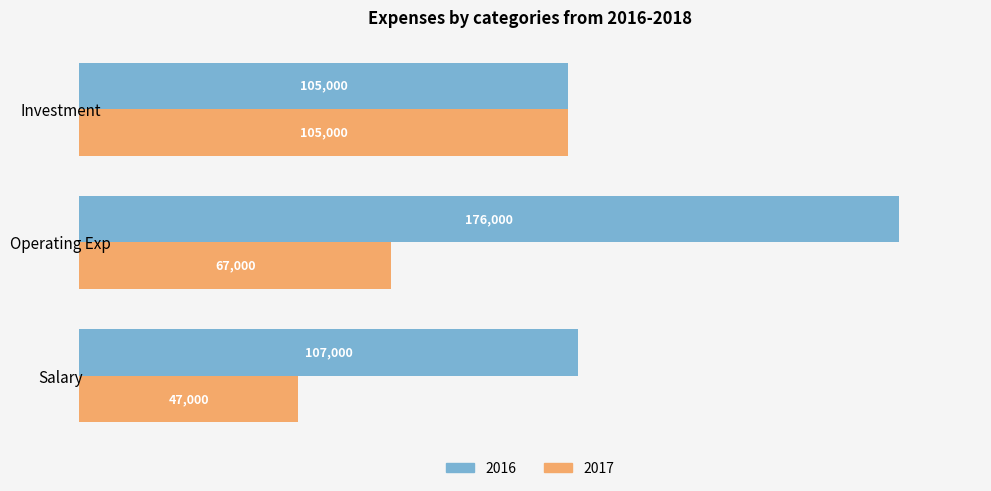

What is the difference between the maximum and minimum values in the 2016 series?

71000